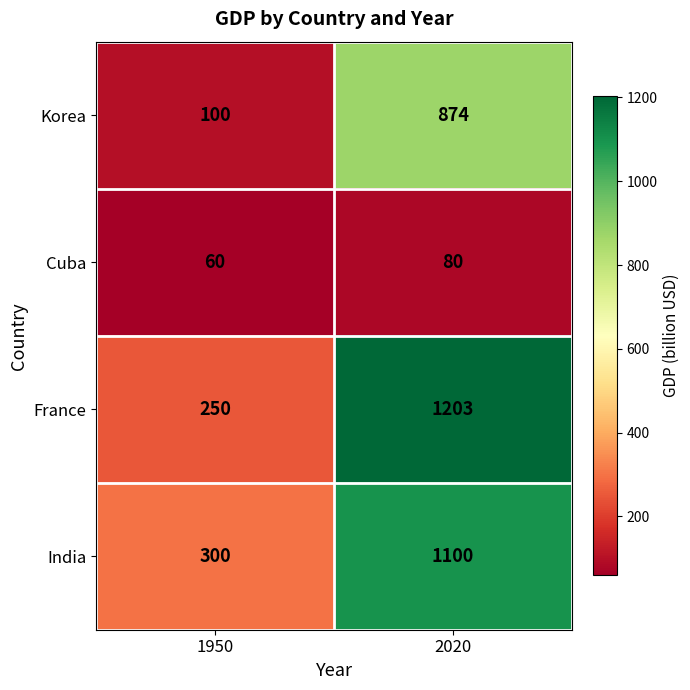

Is it true that Korea equals 874 at 2020?

True